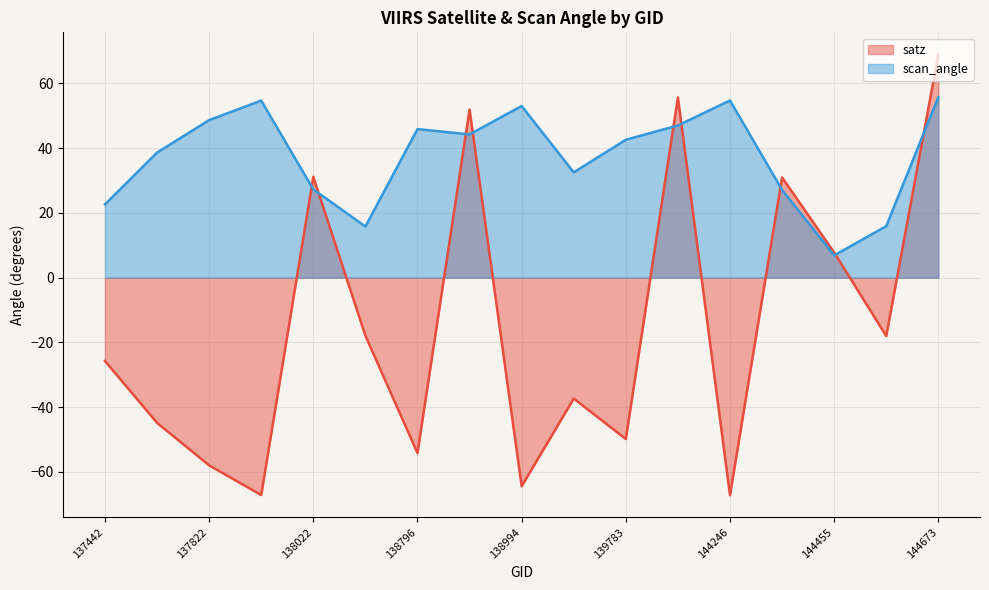

Where is the first local minimum for satz?

138010